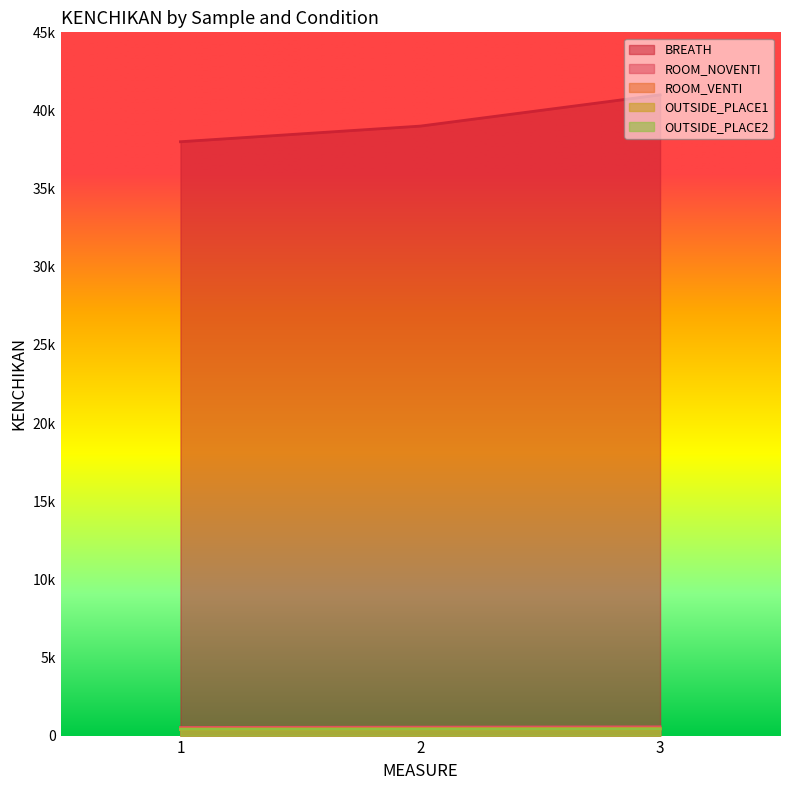

What is the sum of all ROOM_VENTI values?

1350